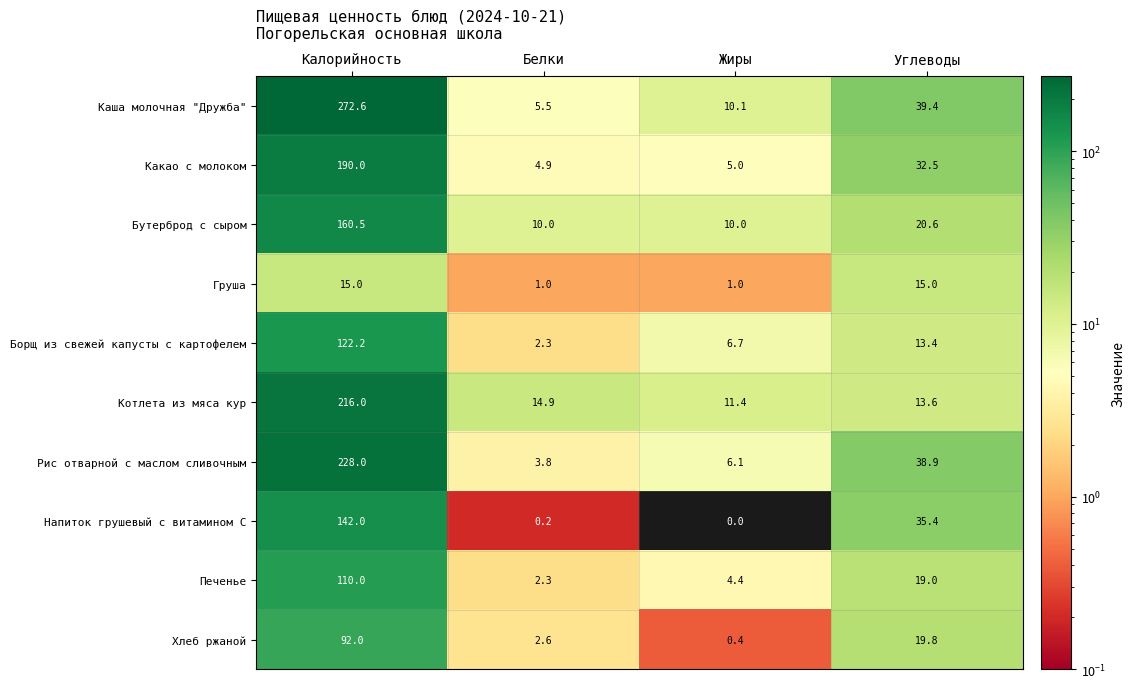

What is the sum of all Котлета из мяса кур values?

255.9